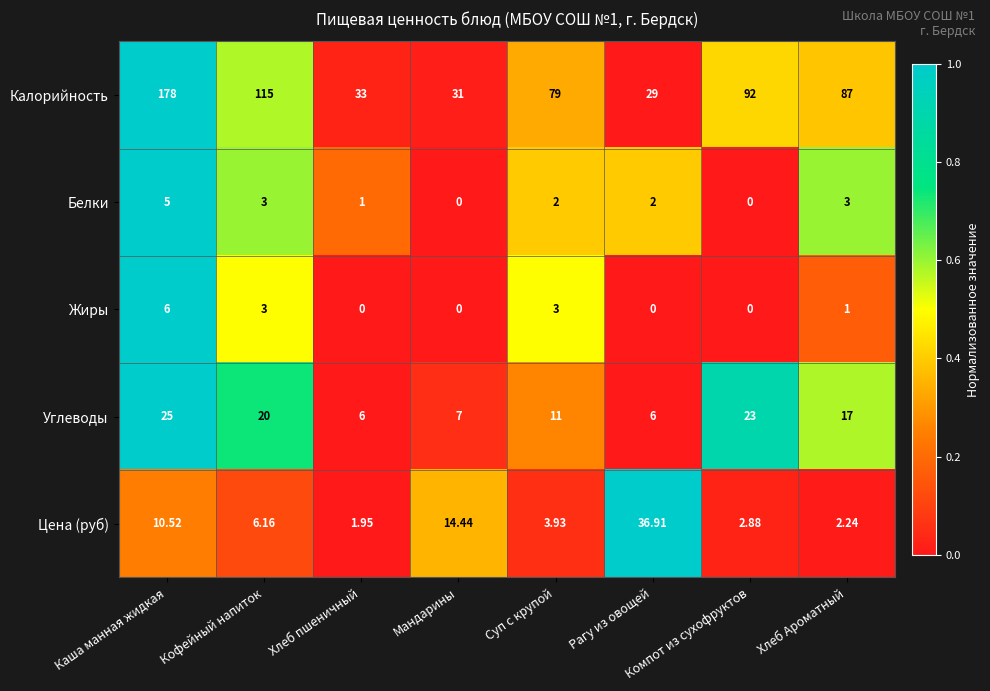

At which category does the chart reach its peak across all series?

Каша манная жидкая